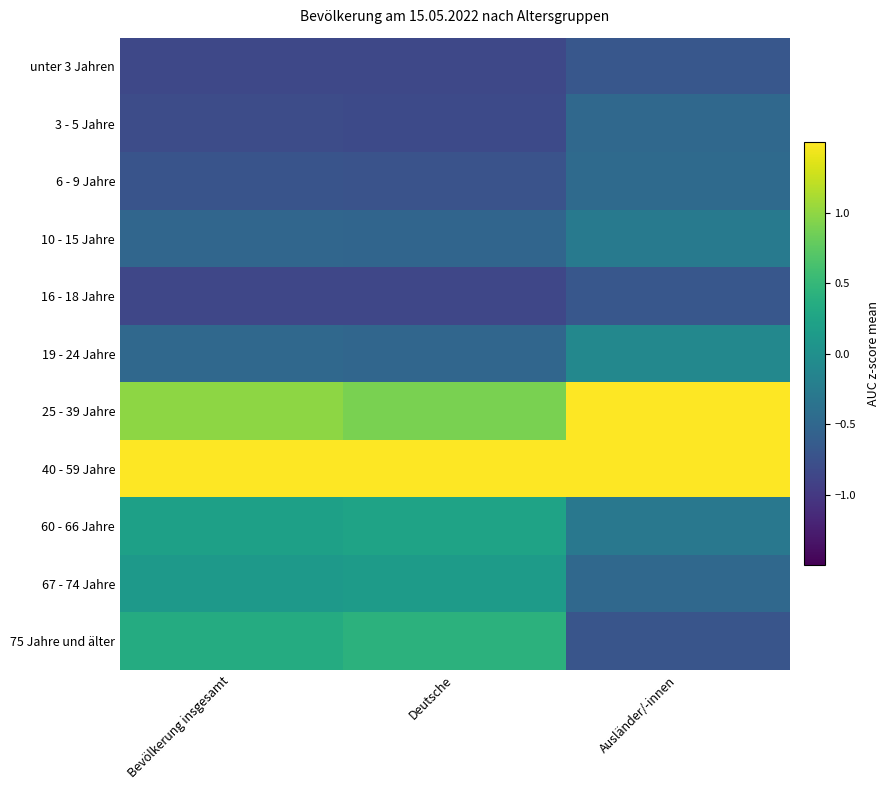

Which has a higher value, Ausländer/-innen or Deutsche?

Ausländer/-innen